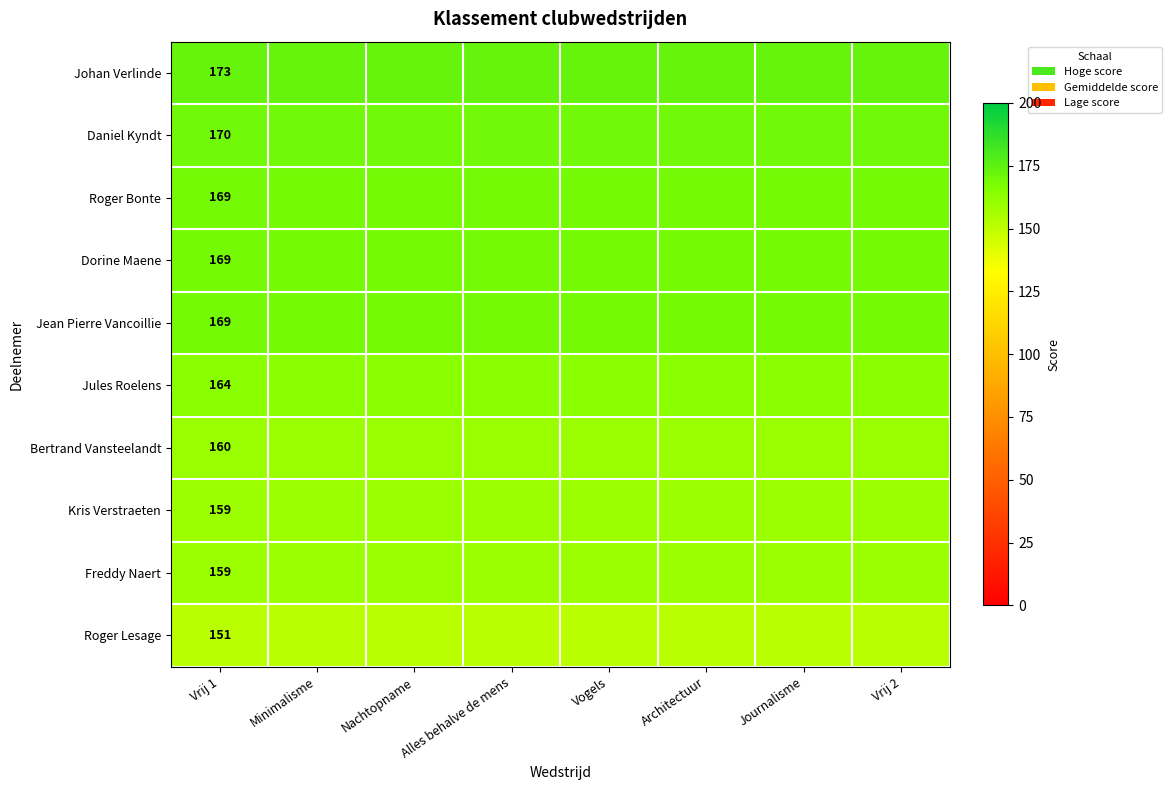

At which category does the chart reach its minimum across all series?

Vrij 1